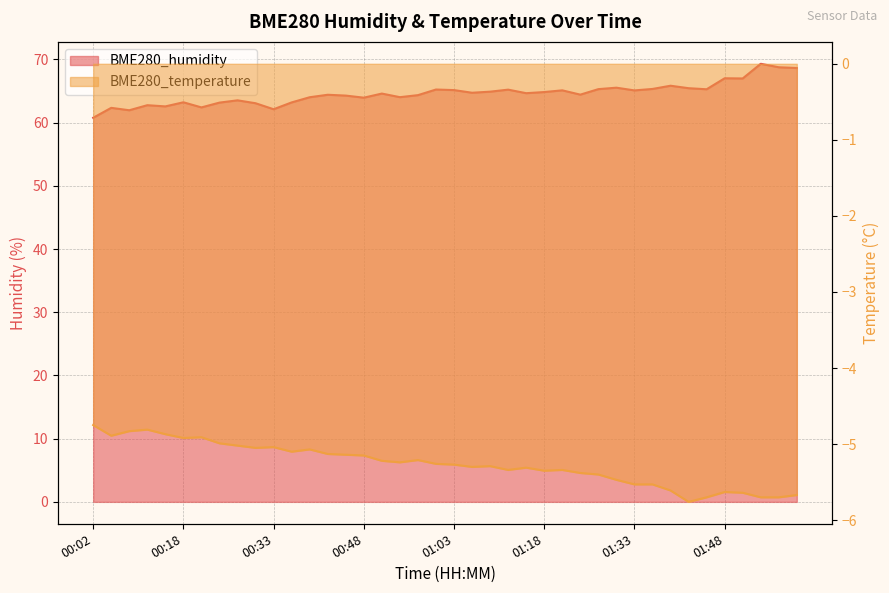

Where is BME280_humidity nearest to the value 65?

01:09